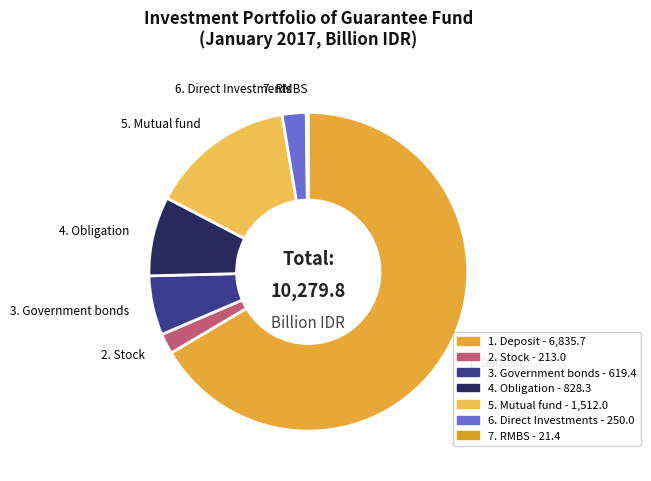

Is the sum of 5. Mutual fund and 2. Stock greater than half?

No